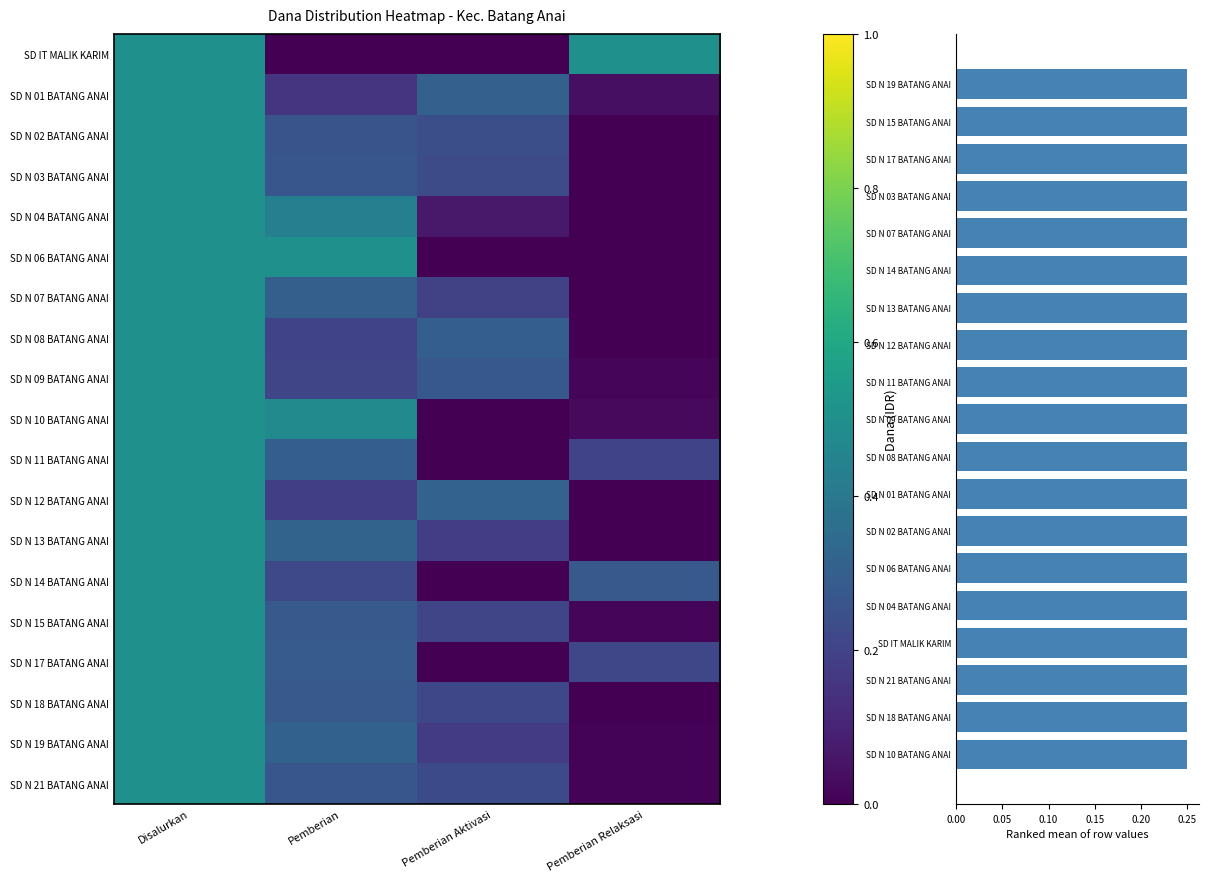

Between Pemberian and Pemberian Relaksasi, which series saw the biggest shift?

SD IT MALIK KARIM